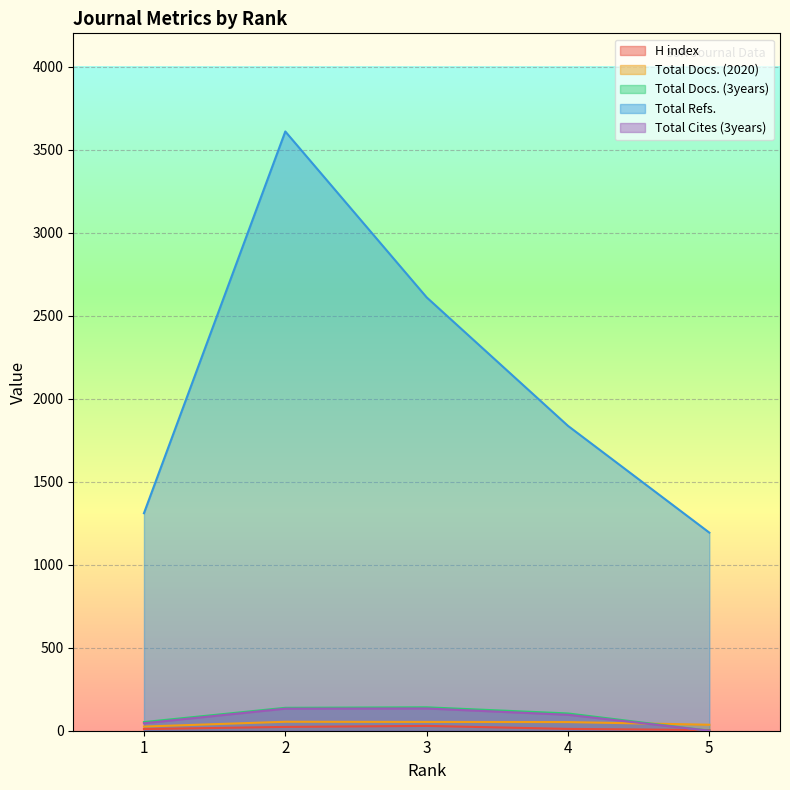

Reading left to right, extract all data points from this chart.

H index: 10	23	29	11	4
Total Docs. (2020): 25	54	53	52	36
Total Docs. (3years): 52	138	141	104	0
Total Refs.: 1310	3609	2610	1836	1193
Total Cites (3years): 45	133	134	96	0